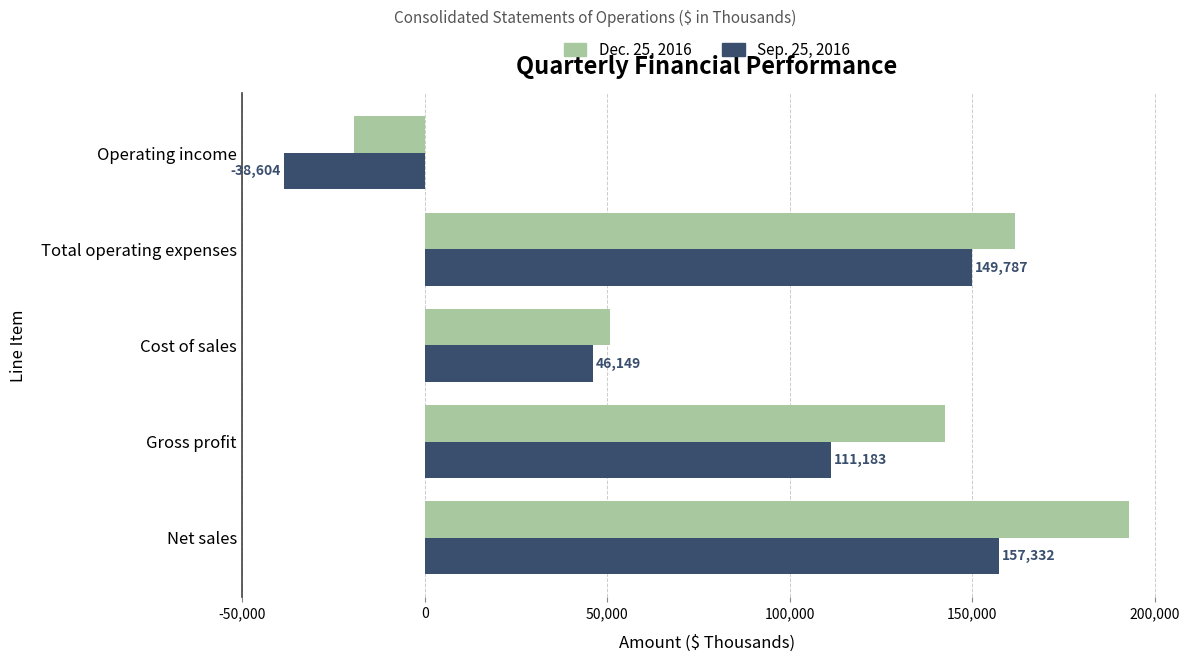

What is the difference between the maximum and minimum values in the Sep. 25, 2016 series?

195936